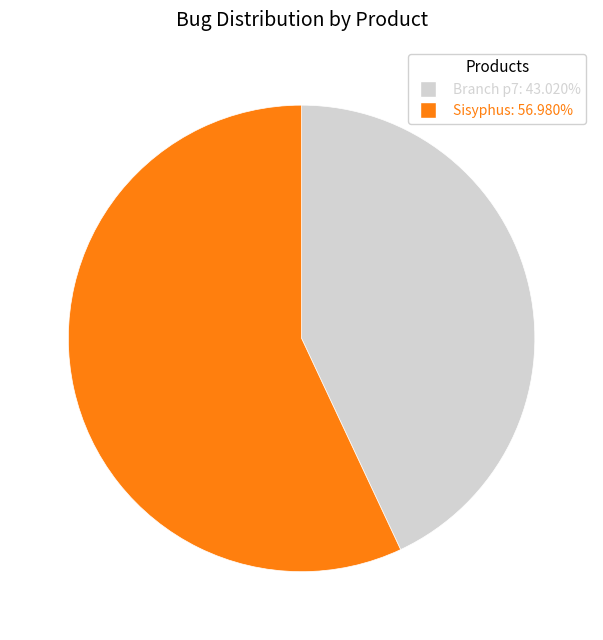

Which category accounts for the majority?

Sisyphus